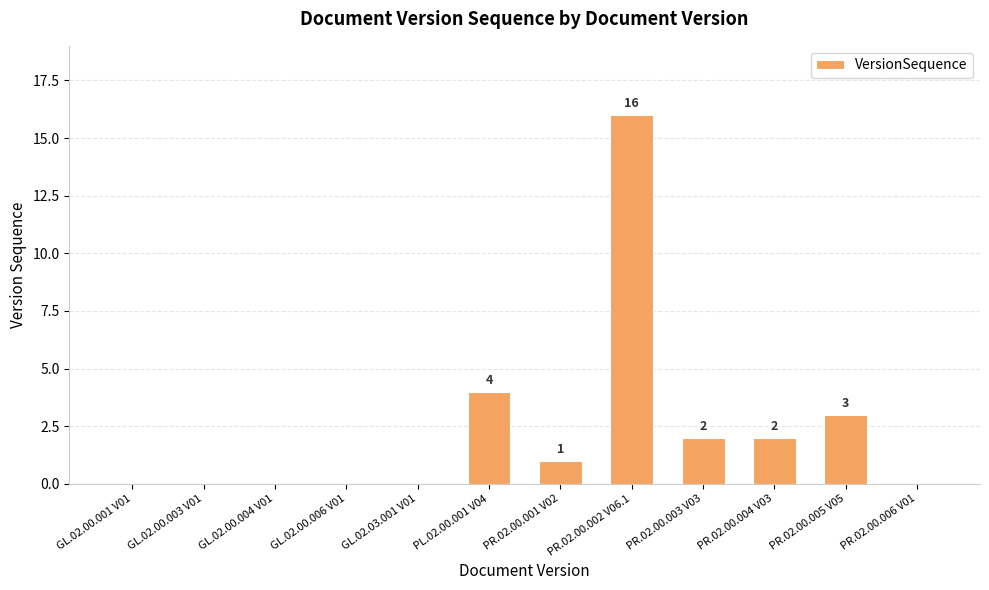

What is the greatest value displayed?

16